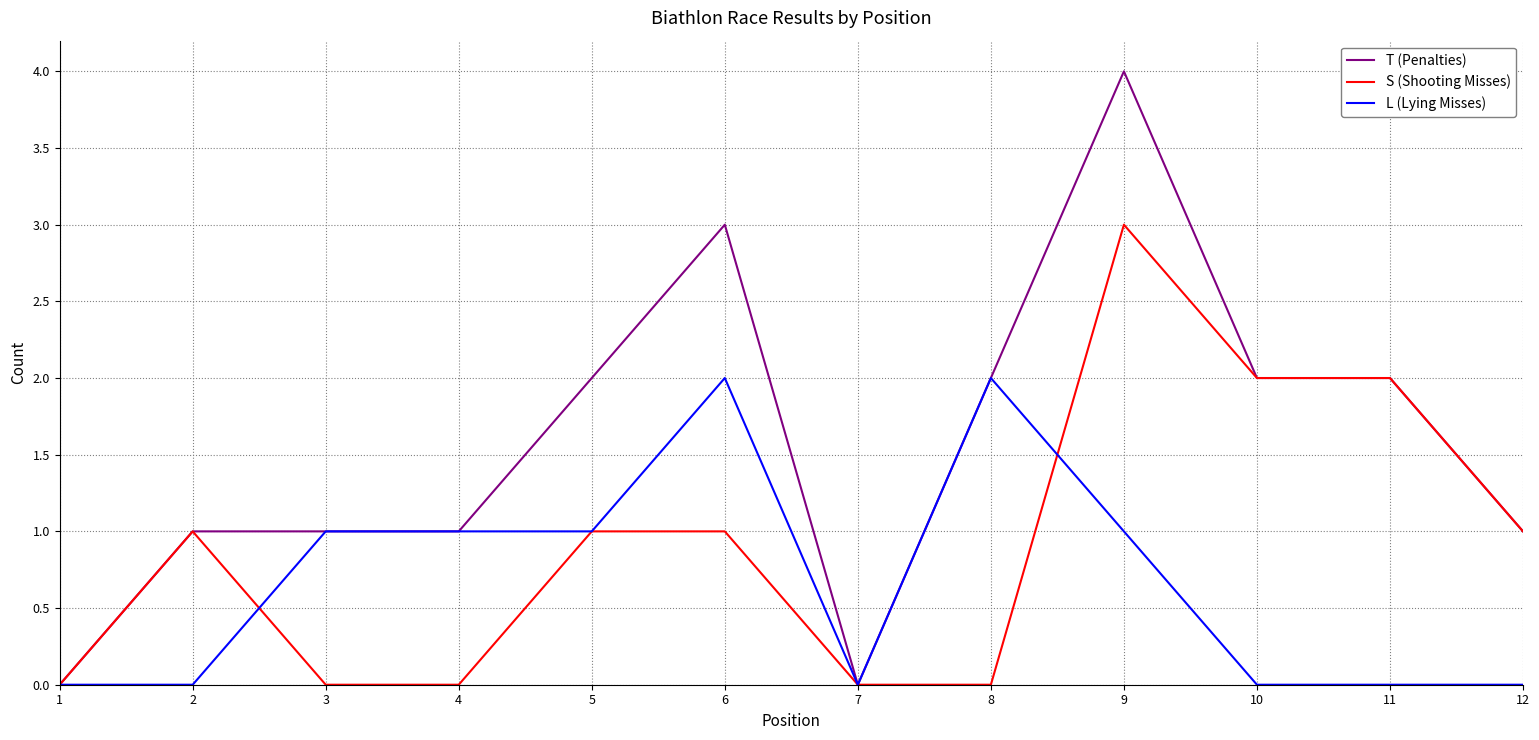

What is the maximum value for S (Shooting Misses)?

3